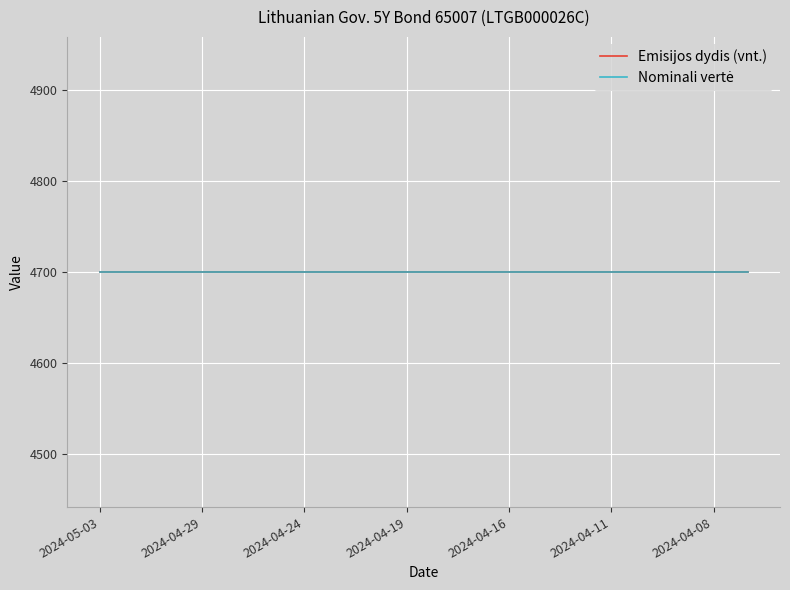

What is the label of the 9th point from the right?

2024-04-17